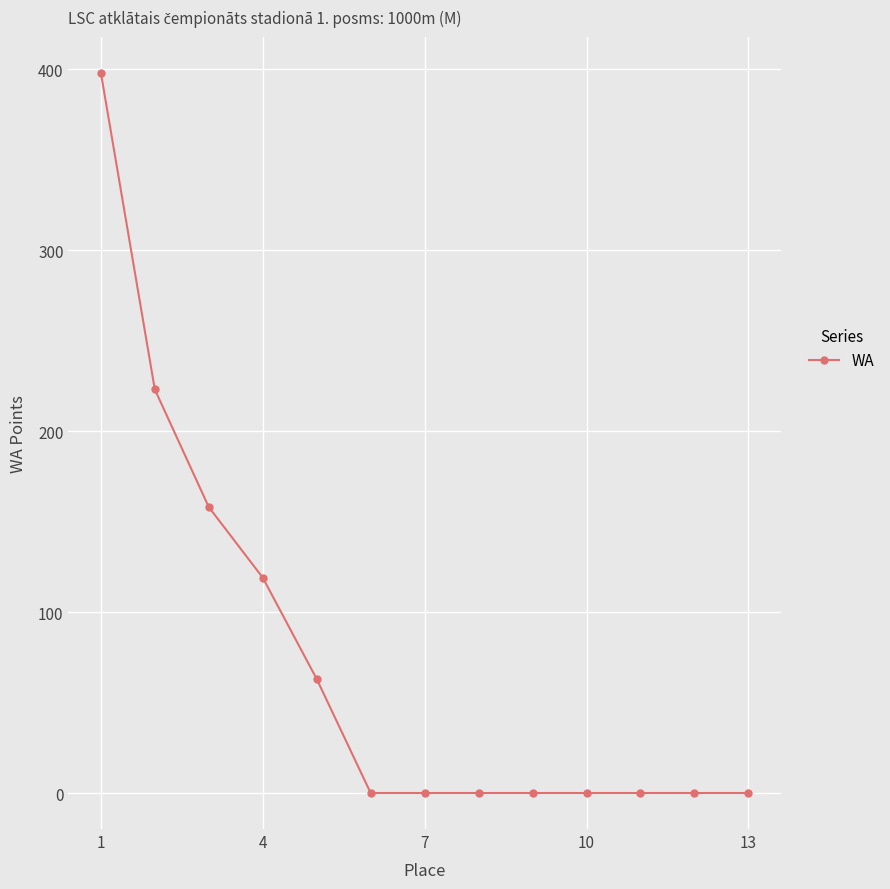

What is the difference between the maximum and minimum values?

398